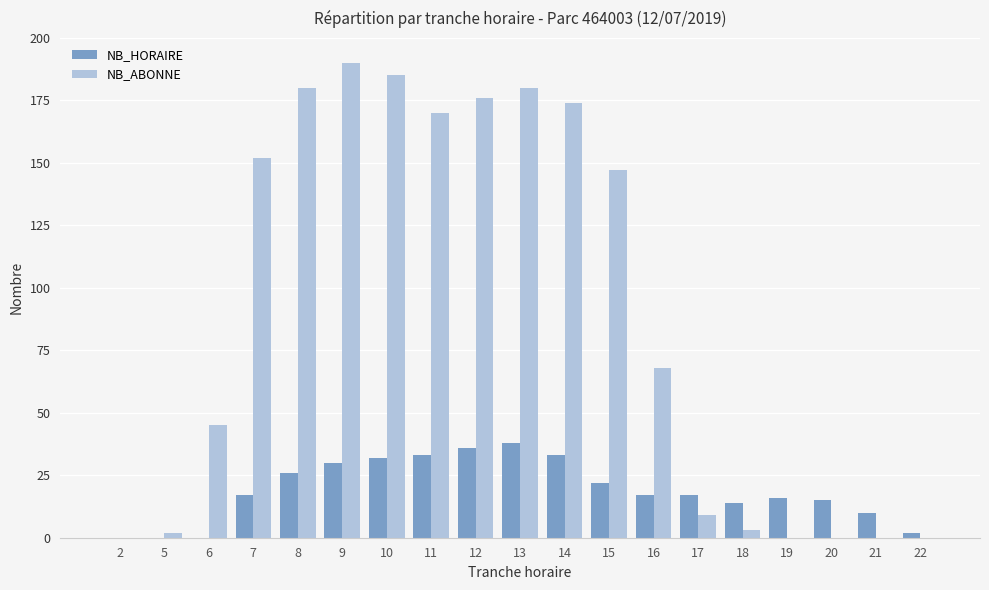

What is the sum of all NB_HORAIRE values?

358